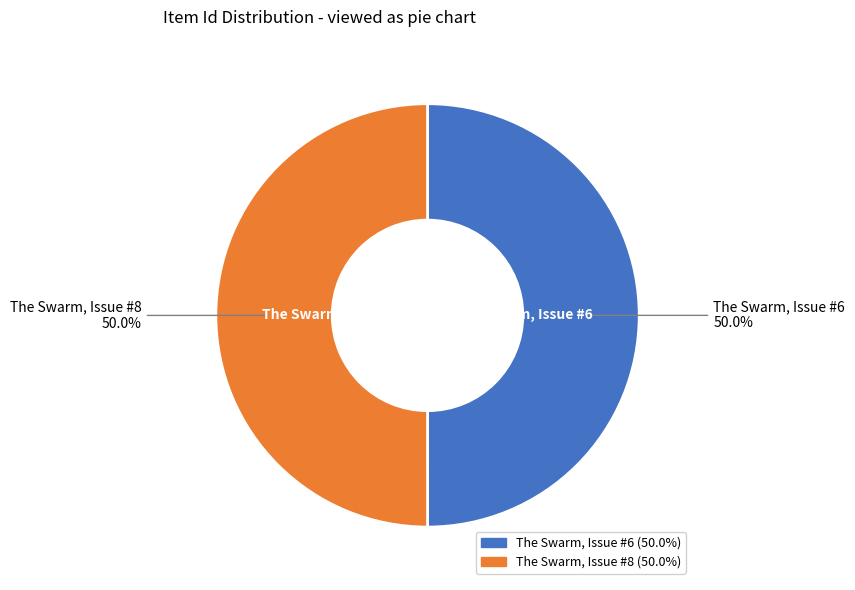

What is the ratio of the value at The Swarm, Issue #8 to the value at The Swarm, Issue #6?

1.0